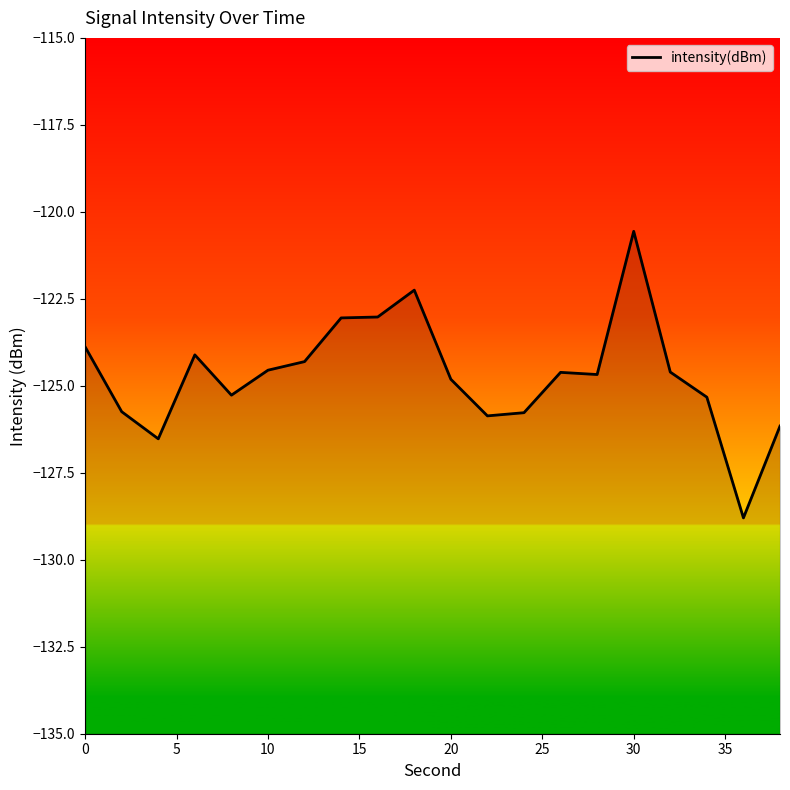

Reading left to right, transcribe all the data shown in this chart.

-123.9	-125.7	-126.5	-124.1	-125.3	-124.6	-124.3	-123.0	-123.0	-122.3	-124.8	-125.9	-125.8	-124.6	-124.7	-120.6	-124.6	-125.3	-128.8	-126.2